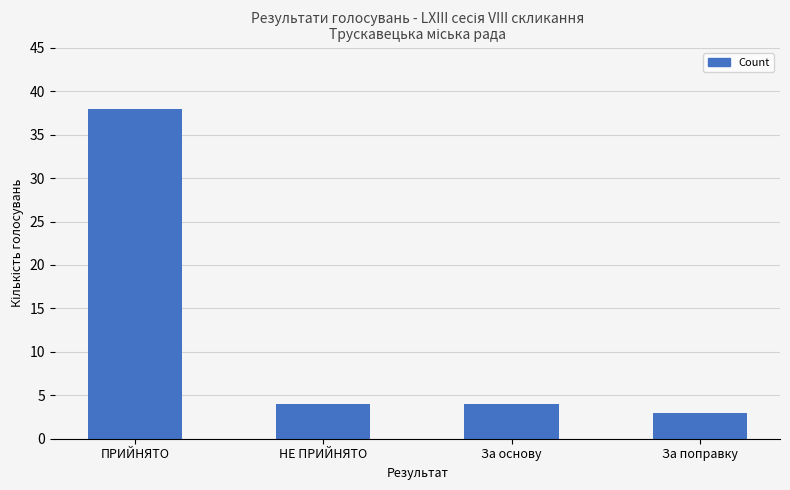

Which category has the highest value across all series?

ПРИЙНЯТО